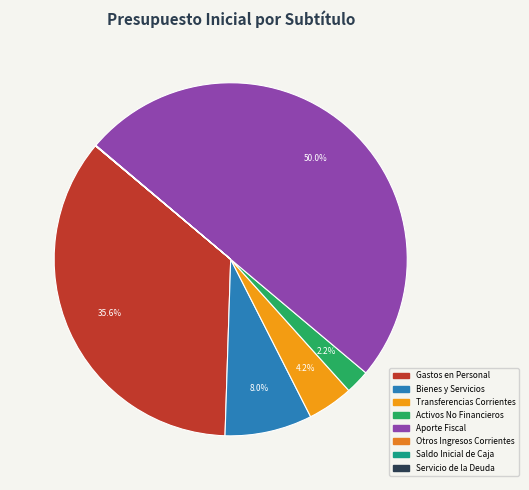

To the nearest percent, what is the difference between the Aporte Fiscal and Activos No Financieros slice percentages?

48%